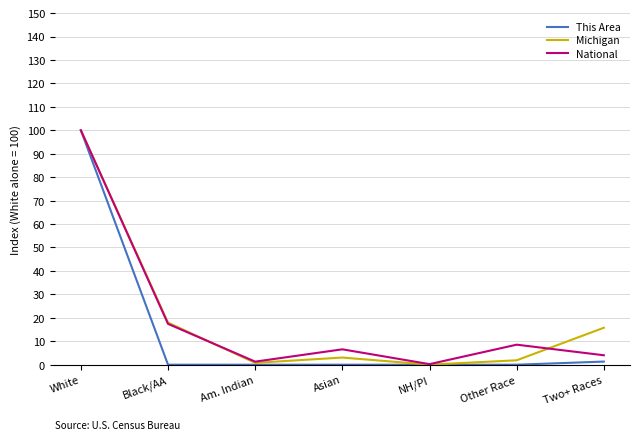

What is the maximum value for Michigan?

100.0